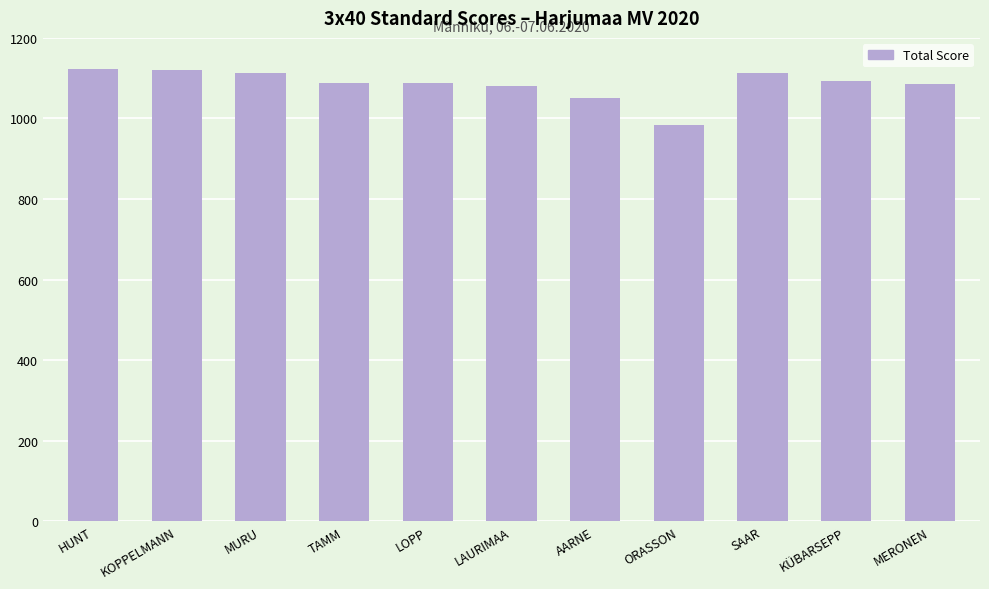

The value at SAAR is 1113. True or false?

True